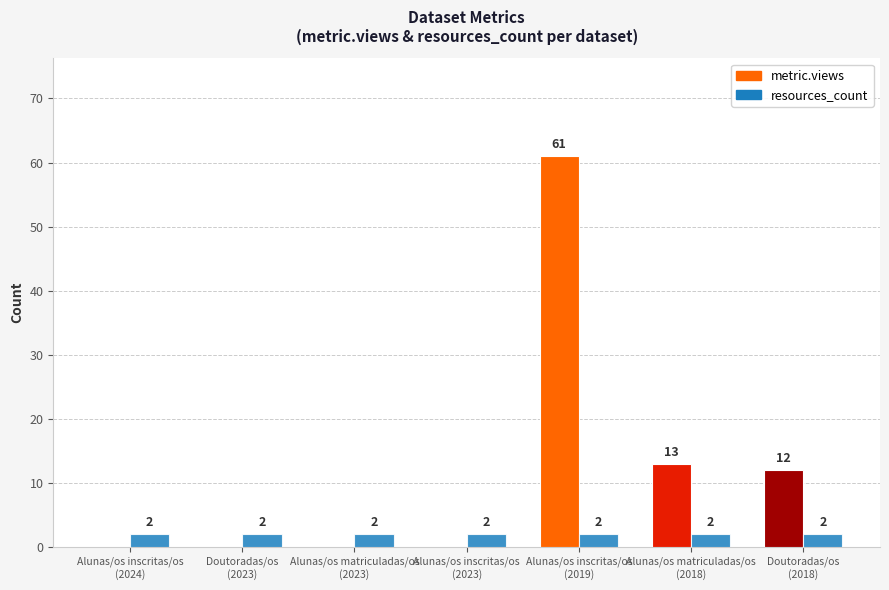

Which series has the largest total across all categories?

metric.views